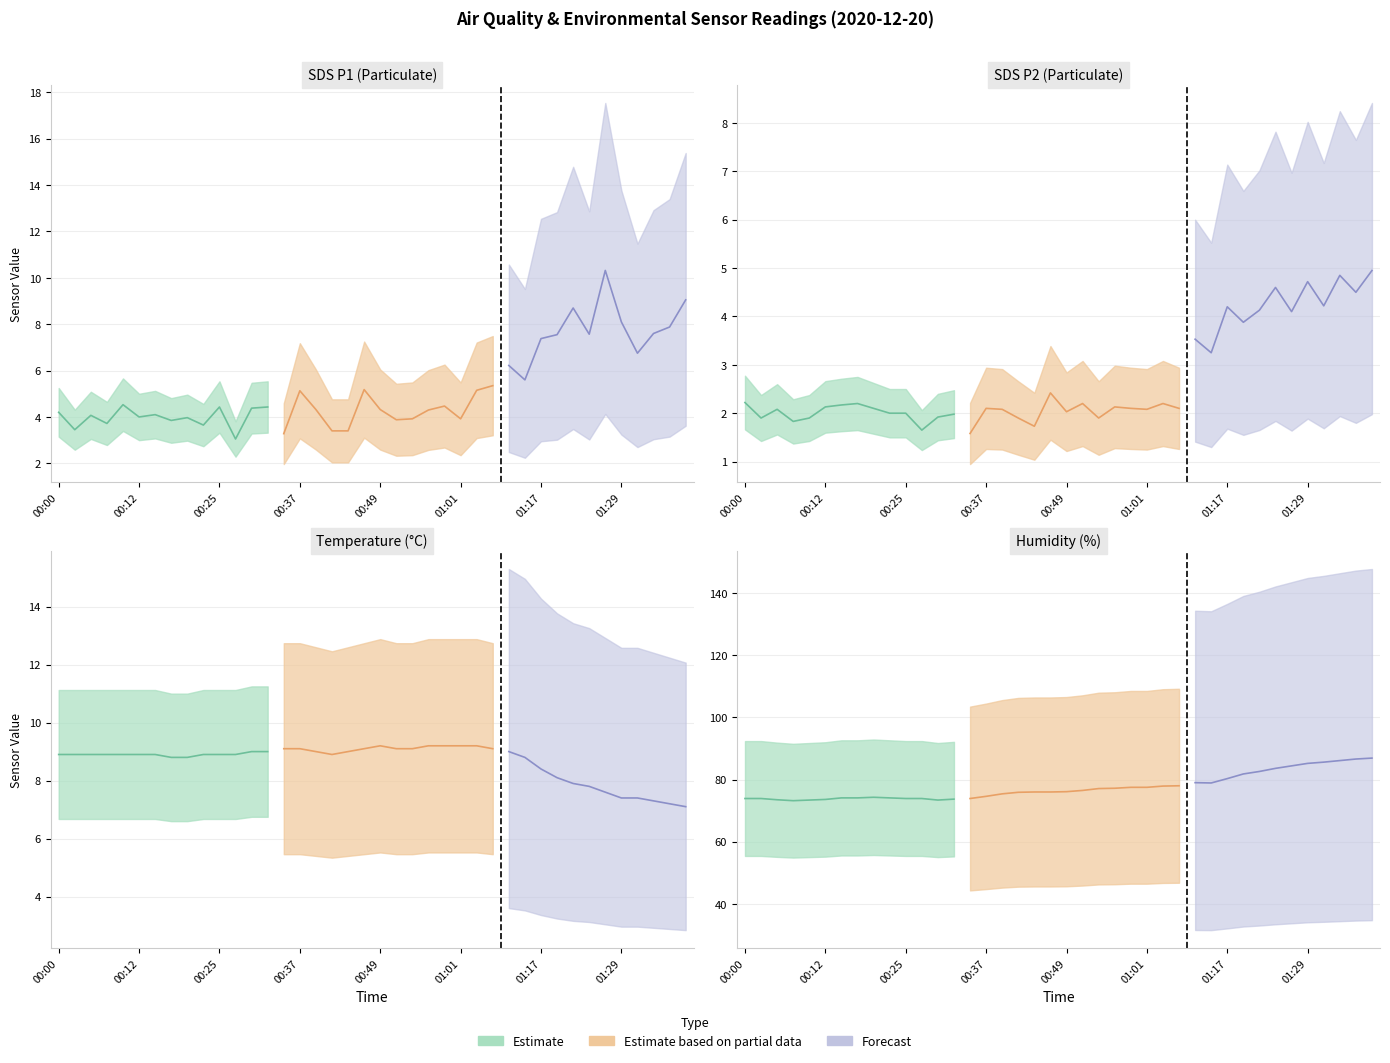

True or false: Humidity has more than 0 interior local peaks.

True